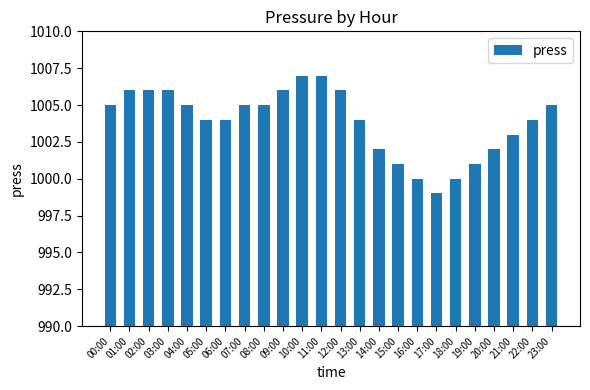

What is the sum of the values at 06:00 and 12:00?

2010